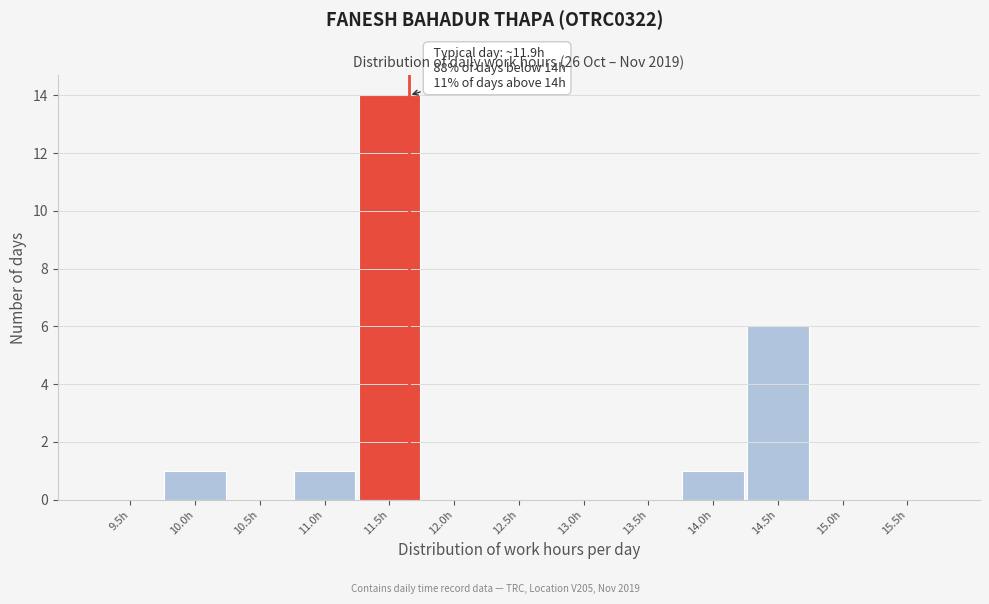

Reading left to right, what are all the values shown in this chart?

9.5h=0	10.0h=1	10.5h=0	11.0h=1	11.5h=14	12.0h=0	12.5h=0	13.0h=0	13.5h=0	14.0h=1	14.5h=6	15.0h=0	15.5h=0